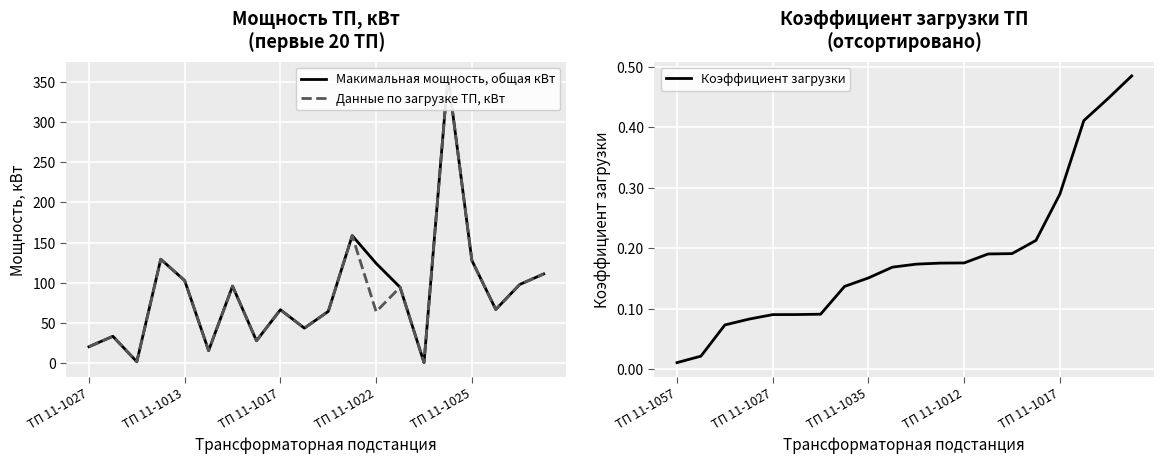

What is the sum of all Макимальная мощность, общая кВт values?

1743.5